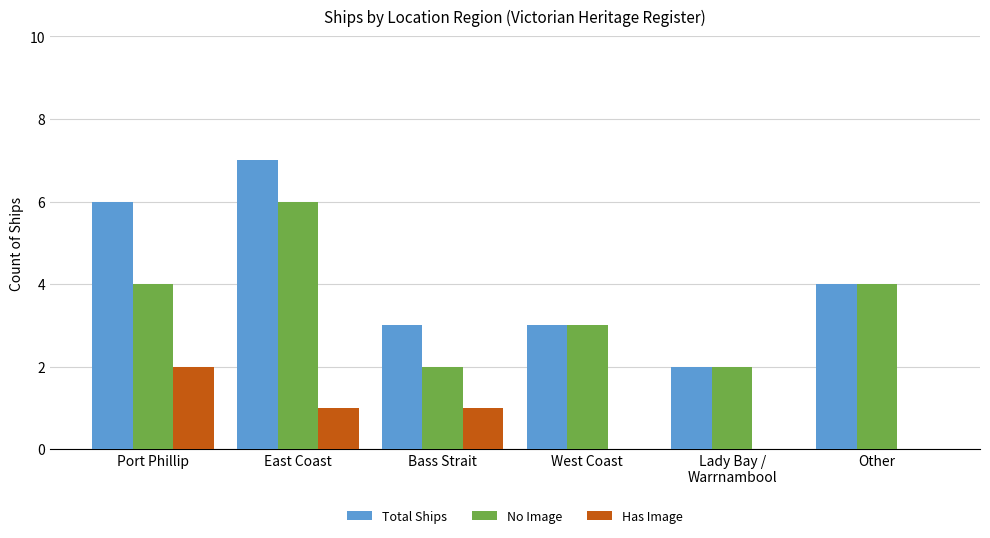

Reading left to right, extract all data points from this chart.

Total Ships: 6	7	3	3	2	4
No Image: 4	6	2	3	2	4
Has Image: 2	1	1	0	0	0